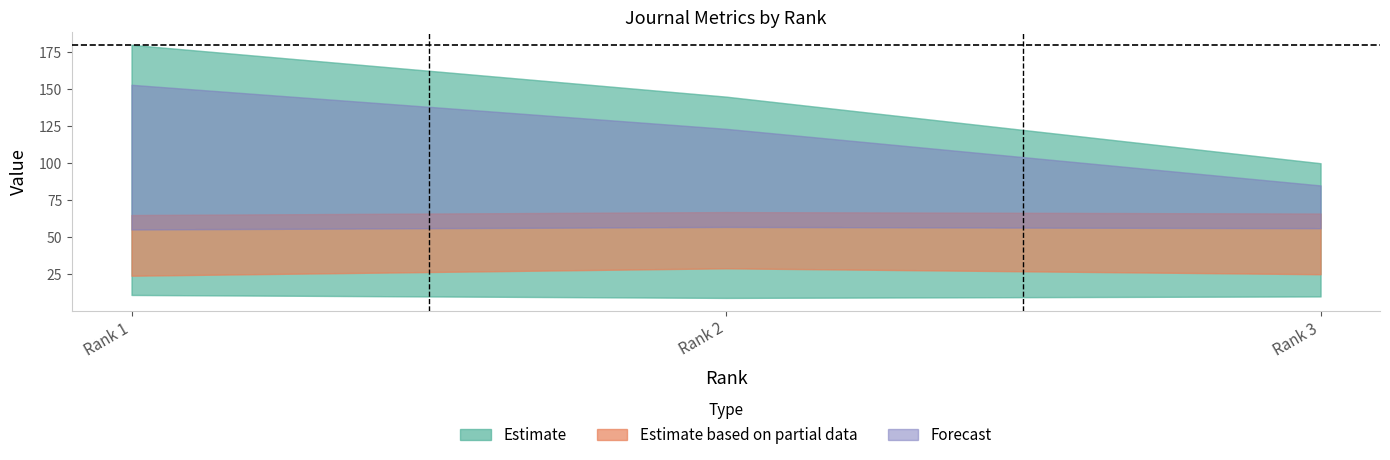

Between 2 and 3, which is larger?

2